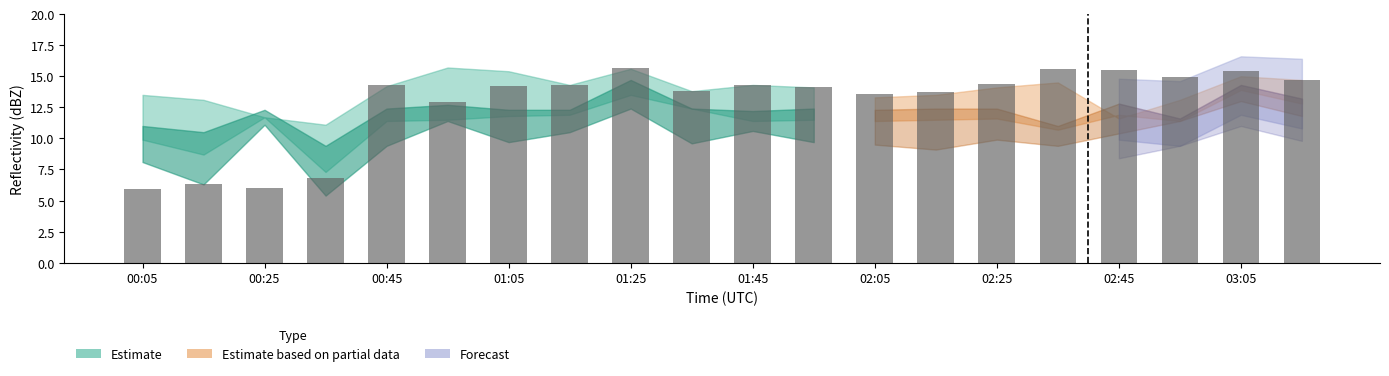

What is the greatest value displayed?

15.7